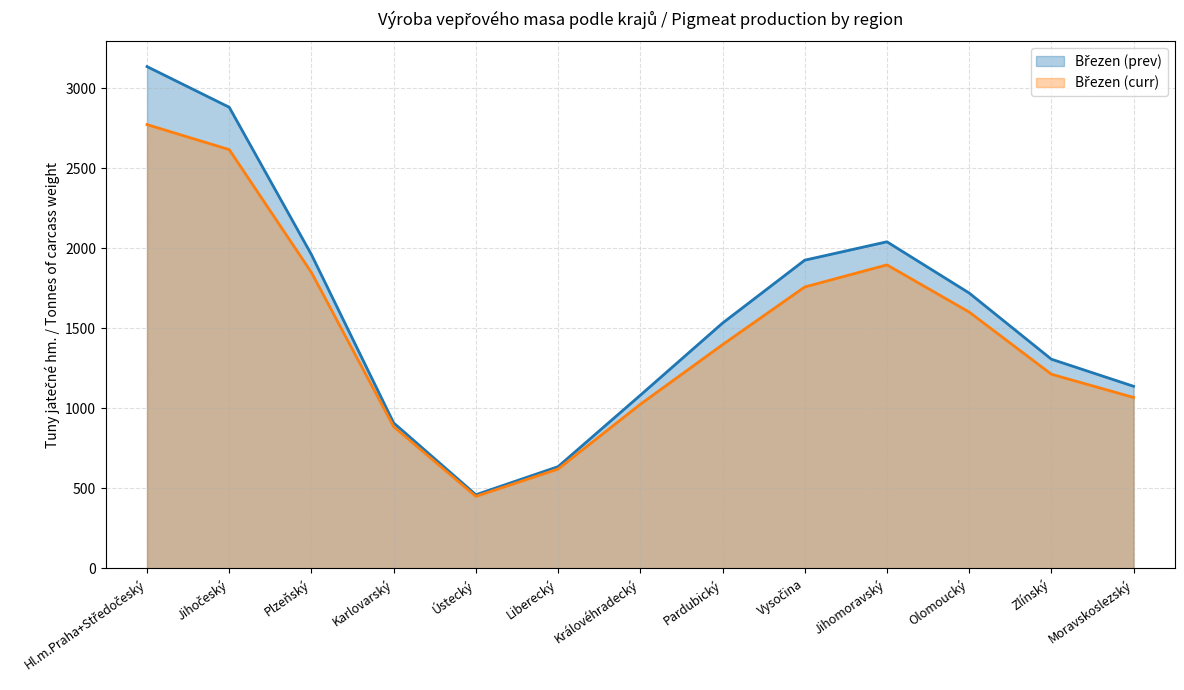

What is the spread (max minus min) of values at Moravskoslezský?

69.9